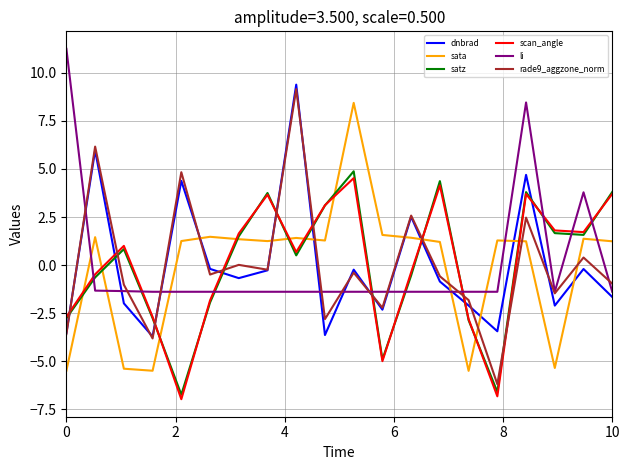

What is the highest value of the satz series?

4.9